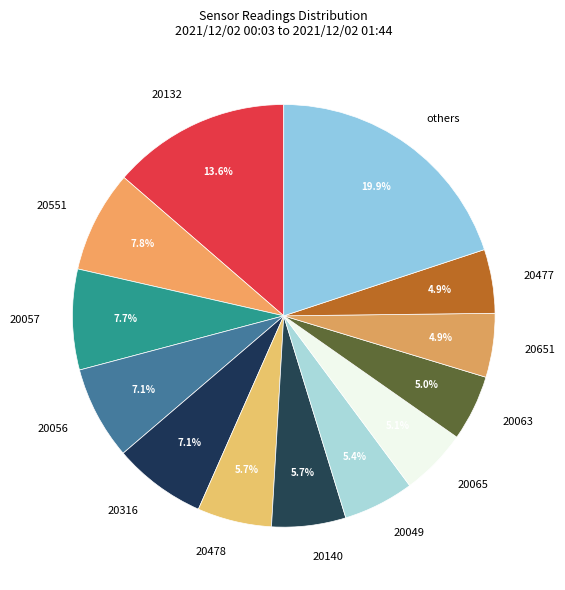

How many slices are in this pie chart?

13